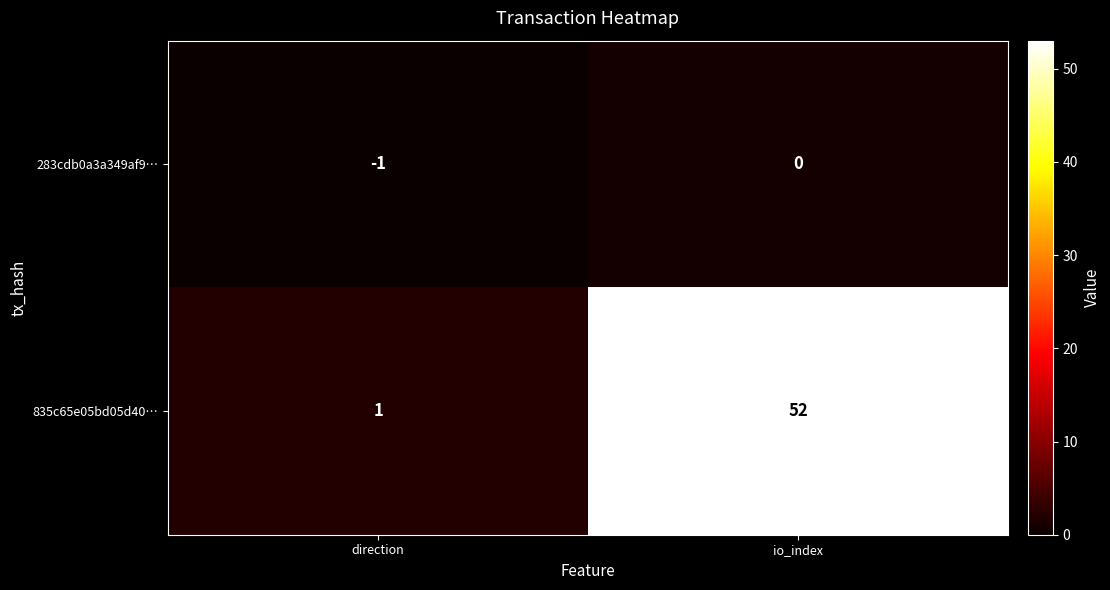

The value of 835c65e05bd05d40… at io_index is 52. True or false?

True